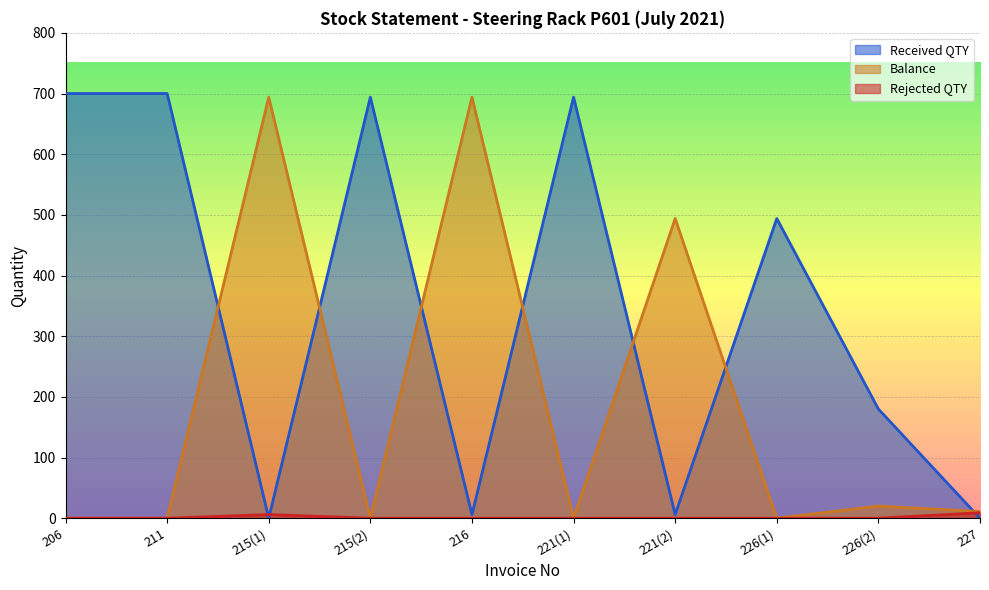

At which label does Received QTY reach its peak?

206